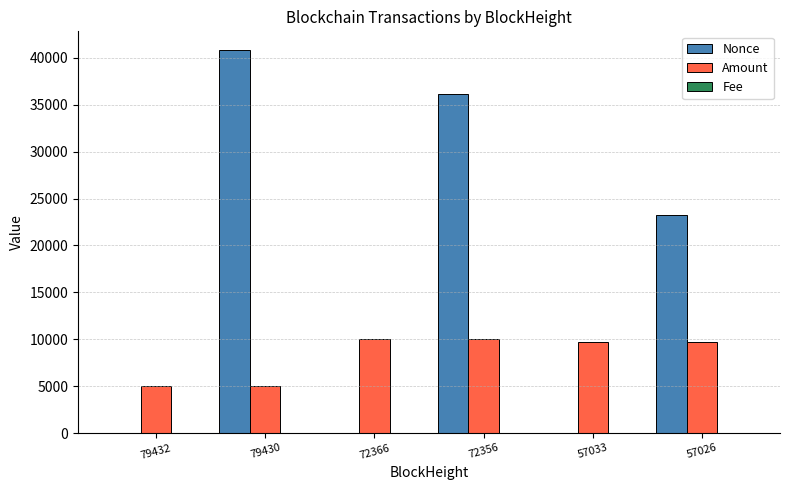

Which series has the largest range (max minus min)?

Nonce